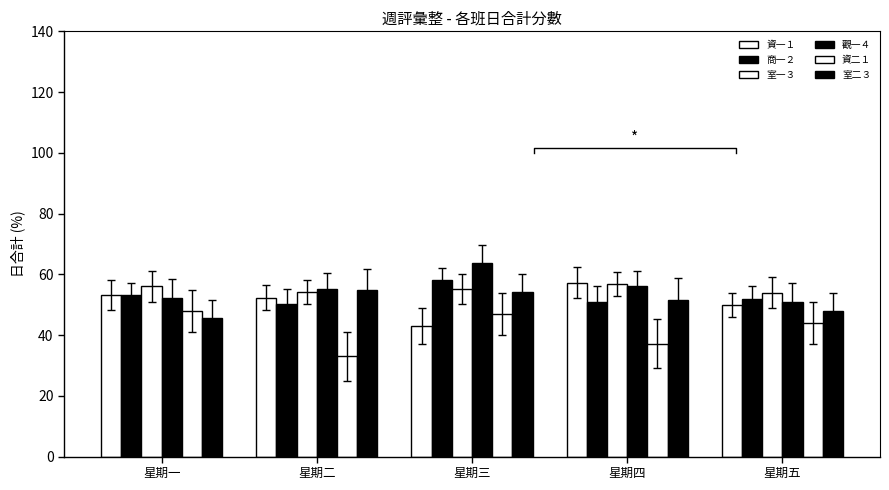

What is the sum of the 資二１ values at 星期二 and 星期一?

81.0